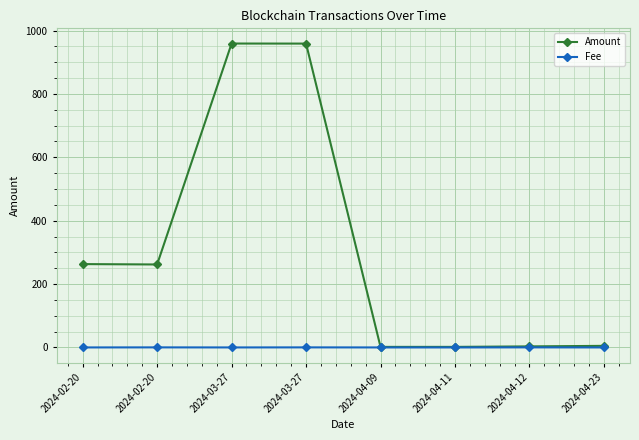

Reading left to right, list all the values displayed in this chart.

Amount: 2024-02-20=263.0	2024-02-20=261.8	2024-03-27=959.0	2024-03-27=958.8	2024-04-09=1.8	2024-04-11=1.7	2024-04-12=3.3	2024-04-23=5.0
Fee: 2024-02-20=0.0	2024-02-20=0.2	2024-03-27=0.0	2024-03-27=0.2	2024-04-09=0.0	2024-04-11=0.0	2024-04-12=0.2	2024-04-23=0.0